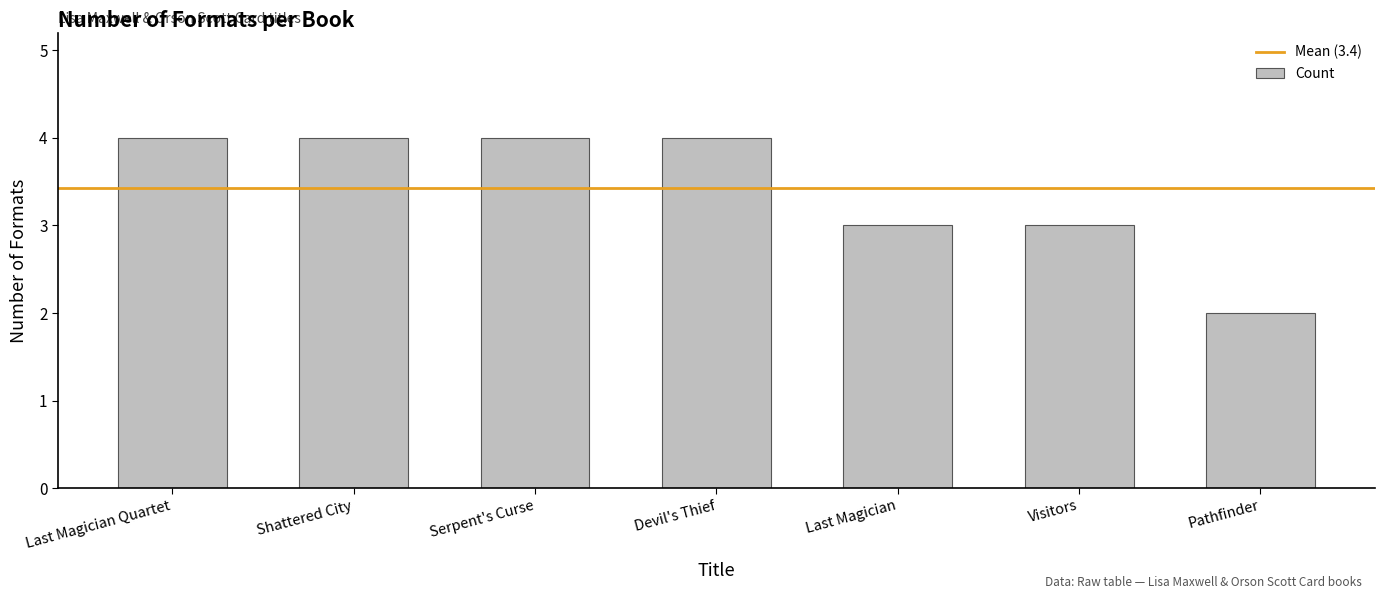

What position from the right is Shattered City?

6